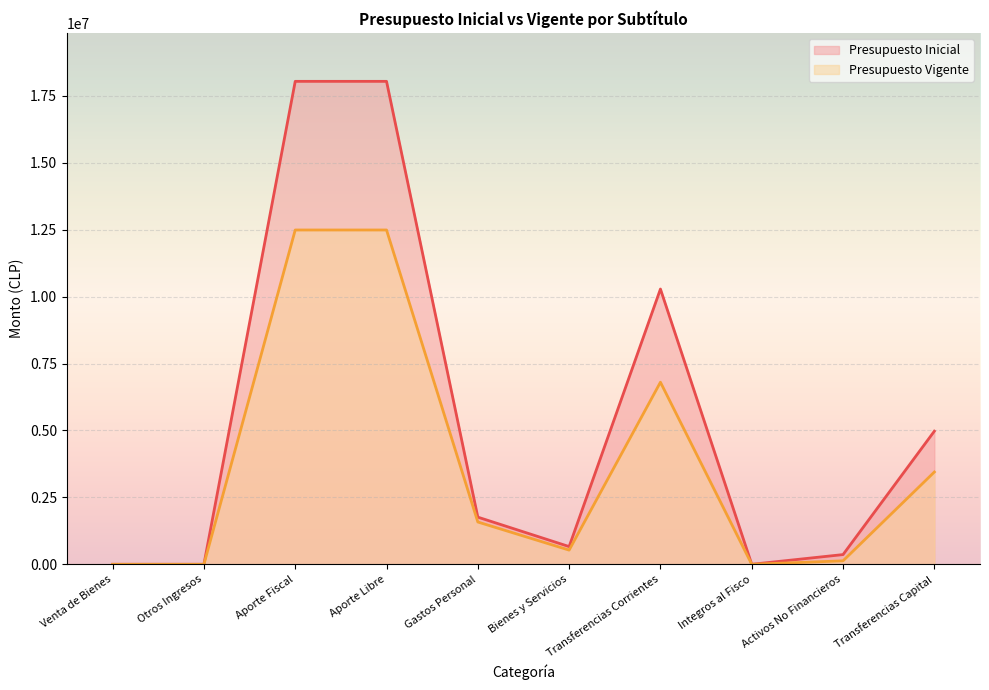

How many values in Presupuesto Vigente are above zero?

9